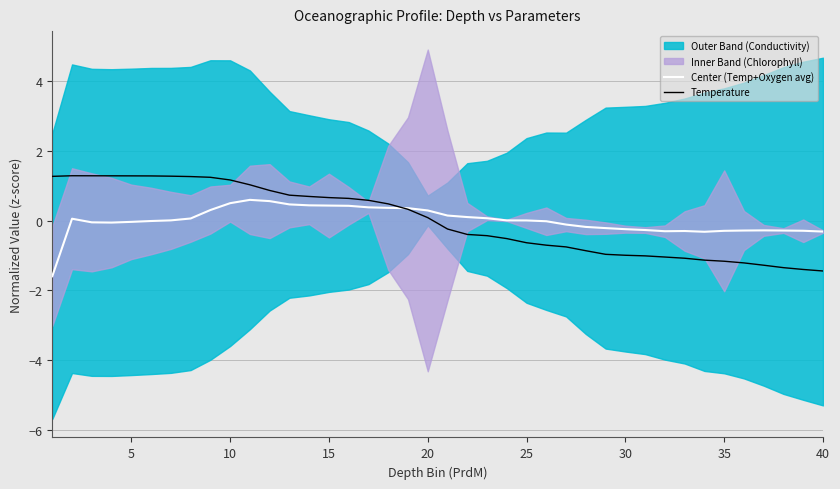

How many times do Temperature and Center (Temp+Oxygen avg) cross each other?

1